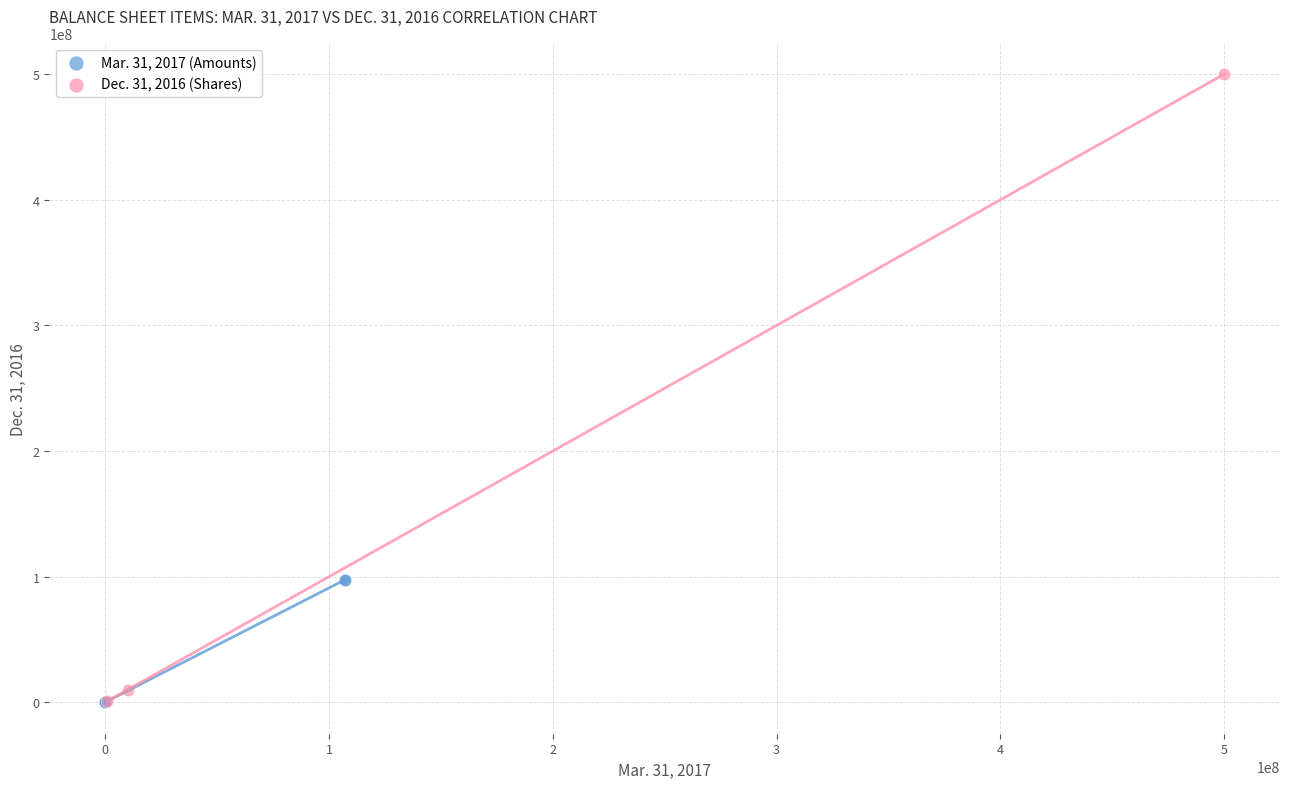

Which series contains the highest Y value?

Dec. 31, 2016 (Shares)